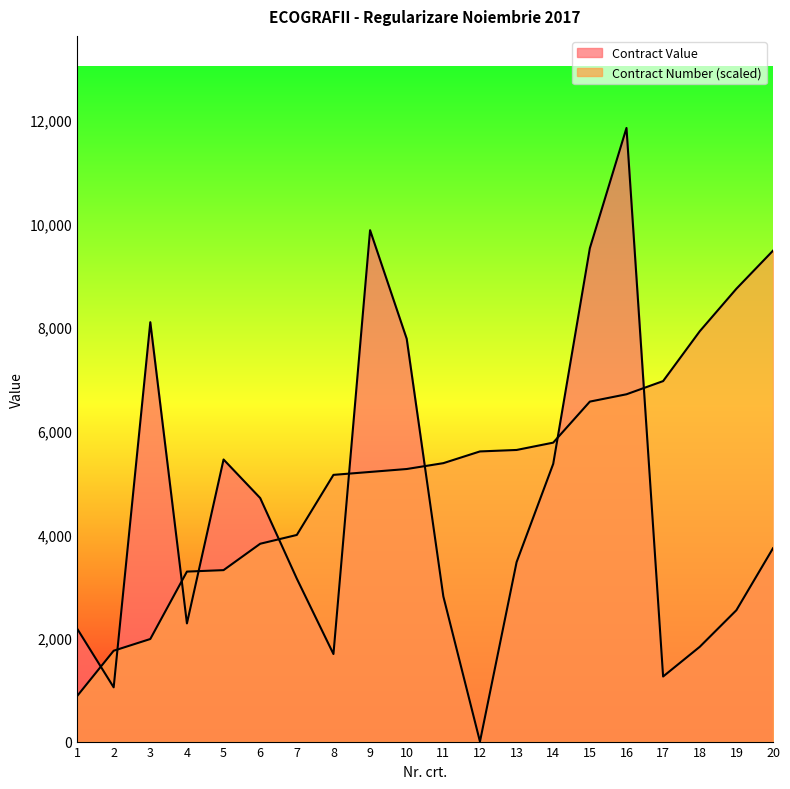

Where is the first local maximum for Contract Value?

3